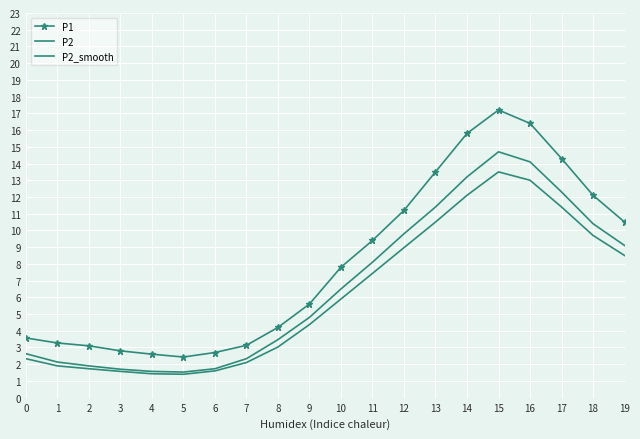

At 6, list the series in order from smallest to largest.

P2_smooth, P2, P1